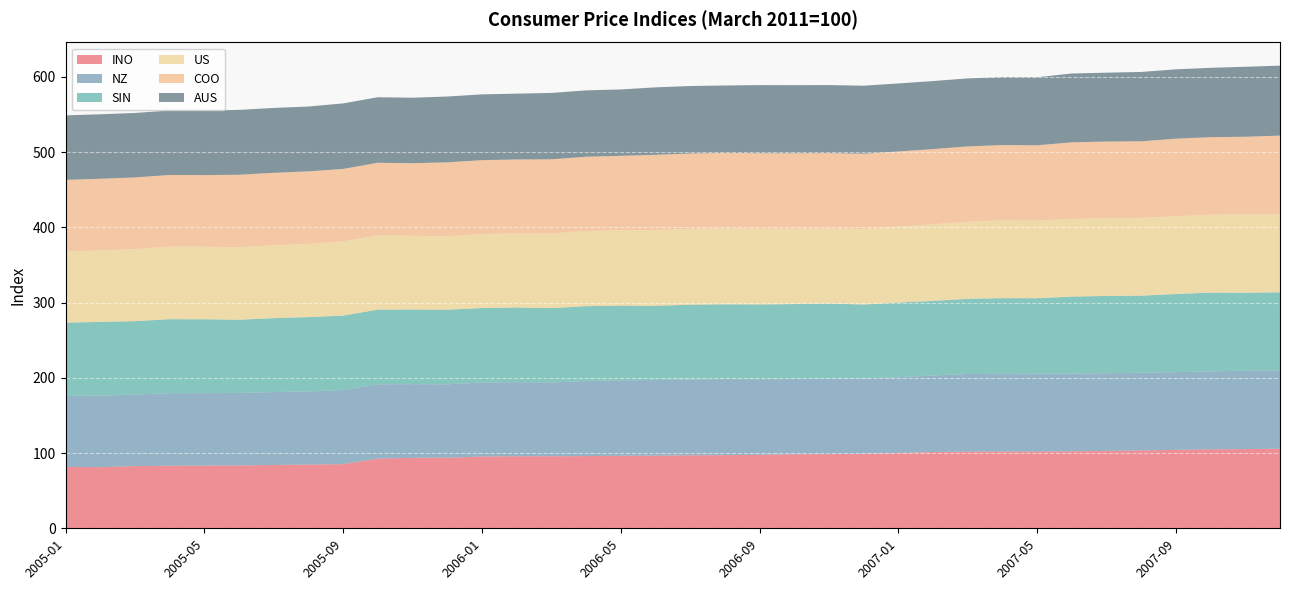

Reading left to right, extract all data points from this chart.

INO: 81.5	81.2	82.7	83.2	83.3	83.5	84.2	84.6	85.2	92.6	93.7	93.8	95.4	95.8	95.8	96.0	96.3	96.5	96.9	97.2	97.6	98.5	98.6	98.8	100.0	101.4	101.8	102.0	102.0	102.3	102.9	103.5	104.2	105.0	105.2	105.8
NZ: 94.5	95.0	94.9	96.4	96.3	96.4	96.8	97.3	98.5	98.7	97.9	97.5	98.3	98.5	98.0	99.8	100.3	100.5	100.8	101.0	100.5	99.8	100.0	100.3	100.8	101.8	103.2	103.3	103.5	103.2	103.0	103.3	103.3	103.5	104.2	104.1
SIN: 97.3	98.0	97.7	98.3	98.2	97.2	98.3	98.7	98.9	99.3	99.2	99.2	99.0	99.2	98.8	99.4	99.2	98.6	99.4	99.4	99.3	99.7	100.0	98.3	99.1	99.1	99.8	100.5	100.3	102.3	102.9	102.3	103.8	104.6	103.7	103.7
US: 94.5	95.0	95.8	96.4	96.3	96.4	96.8	97.3	98.5	98.7	97.9	97.5	98.3	98.5	99.0	99.8	100.3	100.5	100.8	101.0	100.5	100.0	100.0	100.3	100.8	101.8	102.4	103.2	103.0	103.2	103.3	103.3	103.3	103.5	104.2	104.1
COO: 95.2	95.2	95.2	95.2	95.2	96.3	96.3	96.3	96.5	96.5	96.5	98.3	98.3	98.3	98.8	98.8	98.8	100.1	100.1	100.1	100.4	100.4	100.0	100.0	100.0	100.0	100.2	100.2	100.2	101.8	101.8	101.8	103.1	103.1	103.1	104.2
AUS: 85.7	85.7	85.7	85.7	85.7	86.2	86.2	86.2	87.1	87.1	87.1	87.5	87.5	87.5	88.2	88.2	88.2	89.7	89.7	89.7	90.5	90.5	90.4	90.4	90.4	90.4	90.4	90.4	90.4	91.5	91.5	92.2	92.2	92.2	93.0	93.0